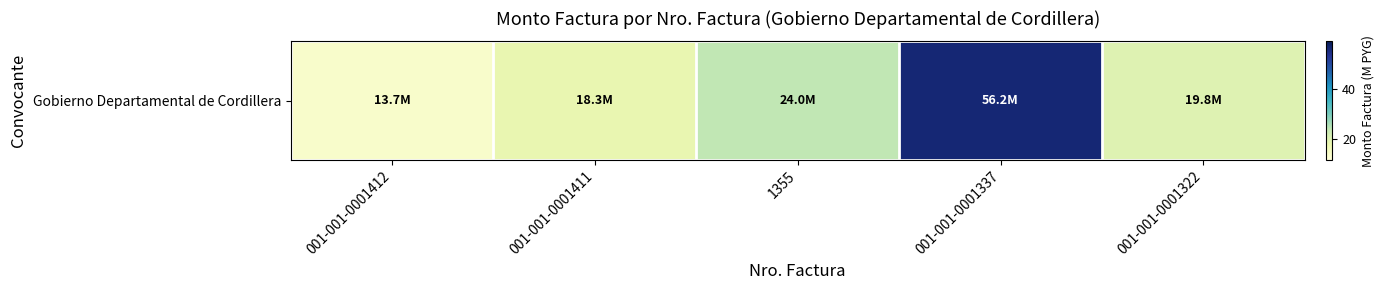

What is the average value?

26.4